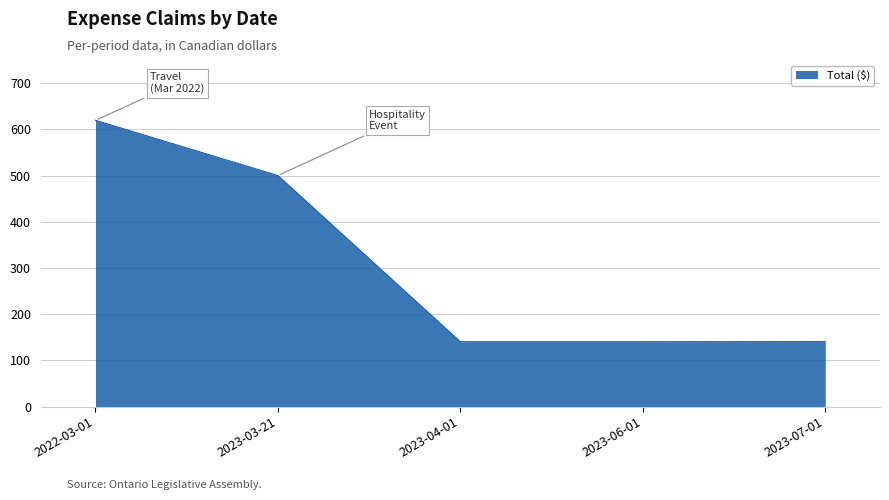

Which category has the highest value across all series?

2022-03-01